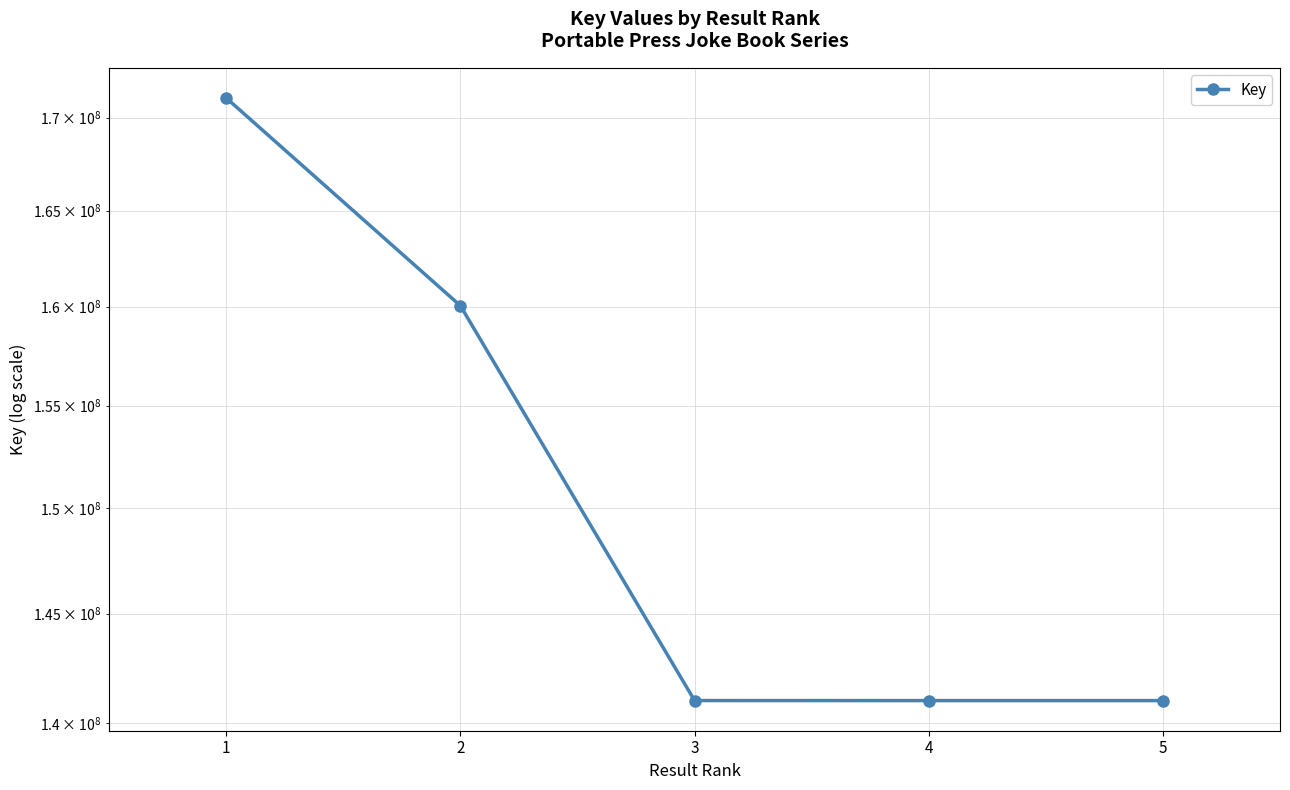

Where is the data nearest to the value 156045303?

2